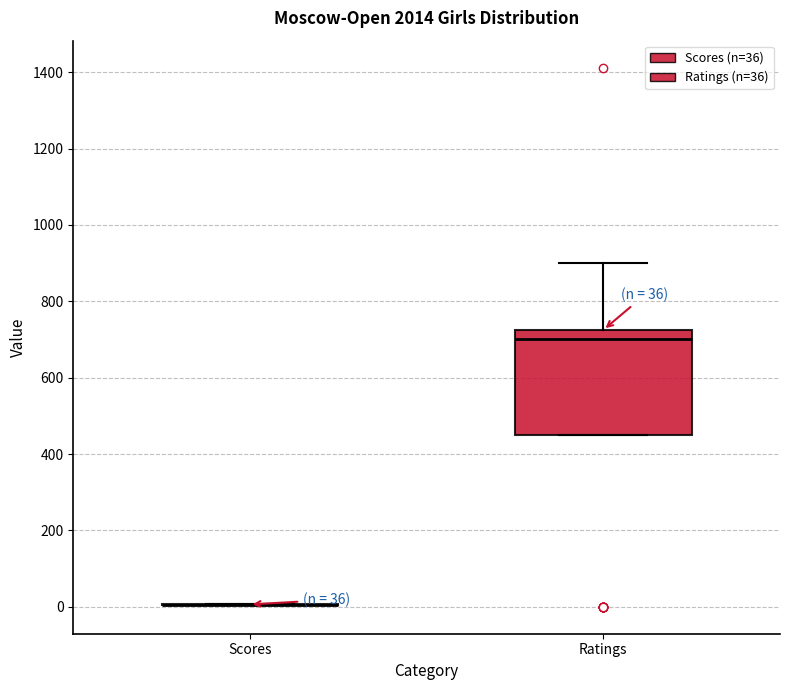

Which box is the tallest, from its lower edge to its upper edge?

Ratings